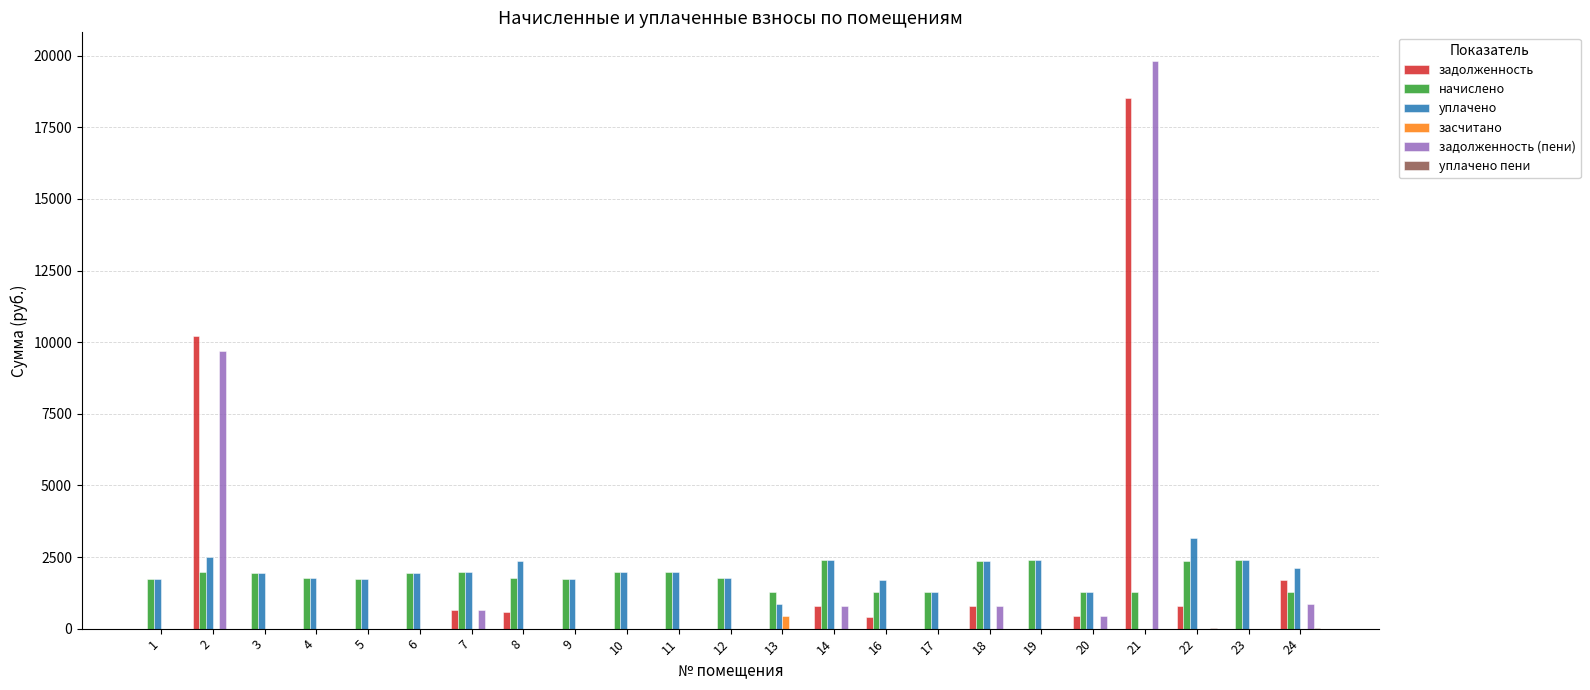

Which series has the widest spread of values?

задолженность (пени)